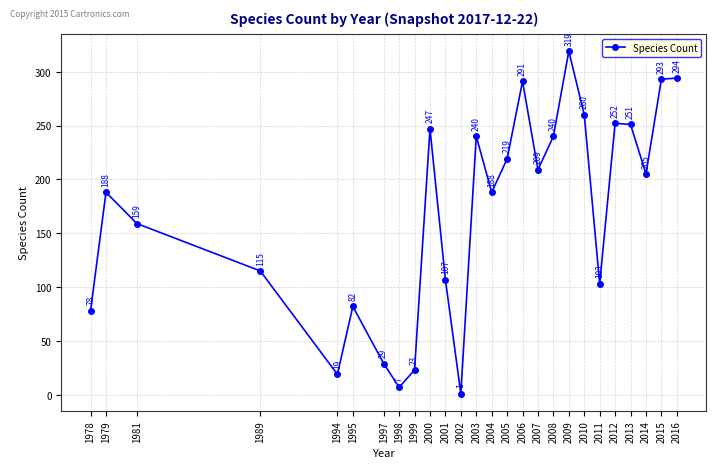

What is the value of the 18th point from the left?

240